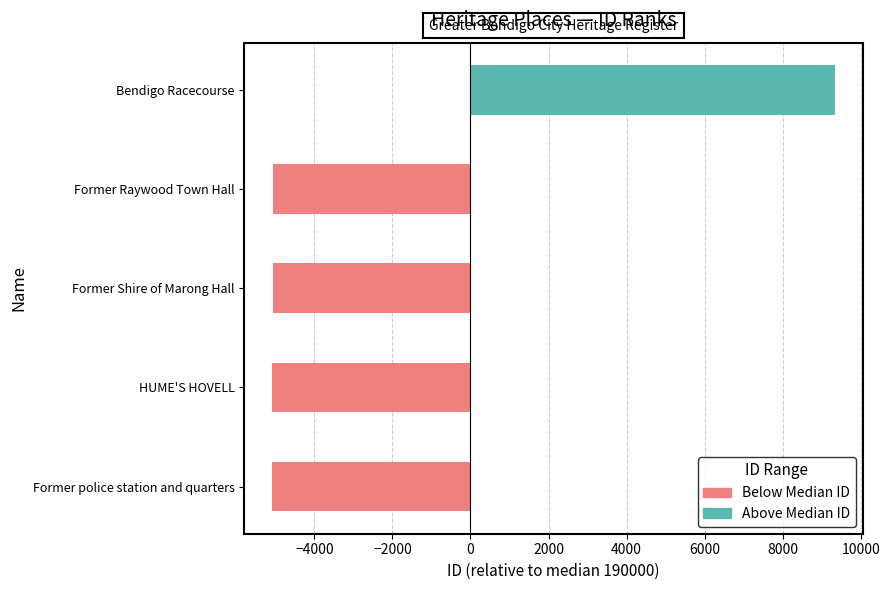

Is it true that Above Median ID equals 16029 at Bendigo Racecourse?

False